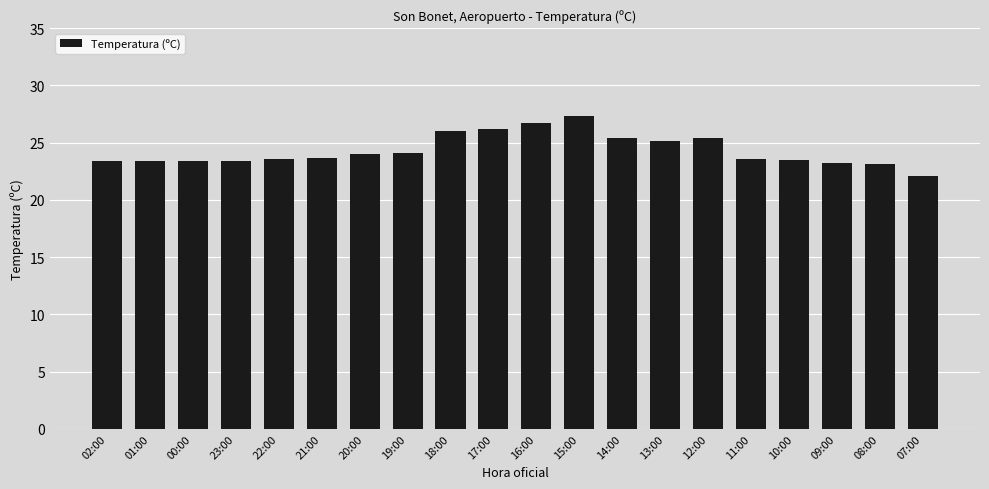

What is the change in value from 19:00 to 10:00?

-0.6